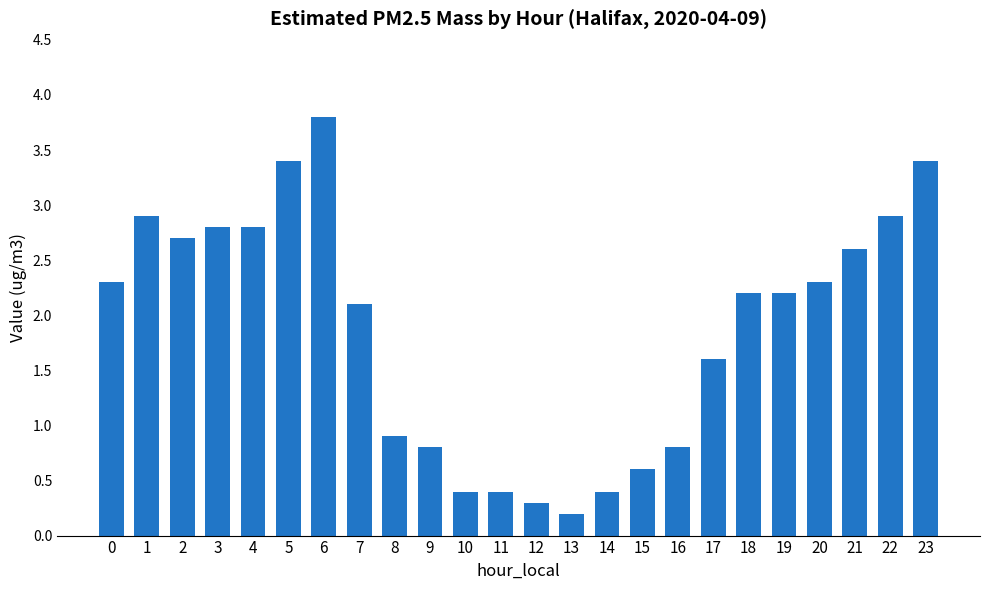

How many data points are less than 2?

10